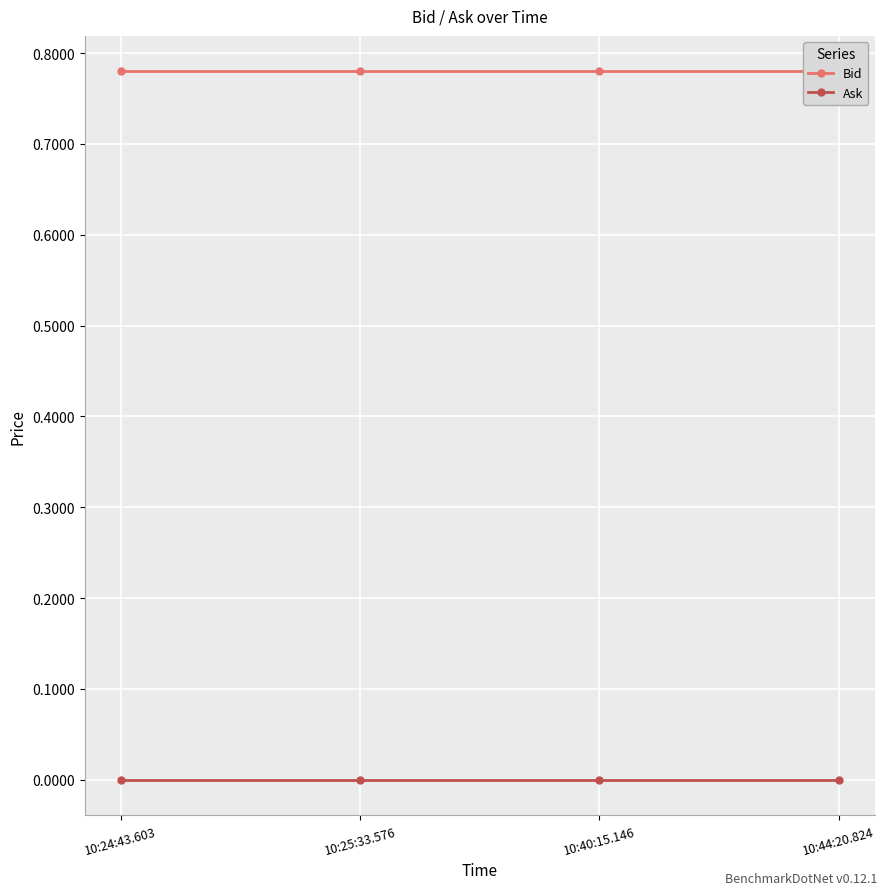

What position from the left is 10:44:20.824?

4